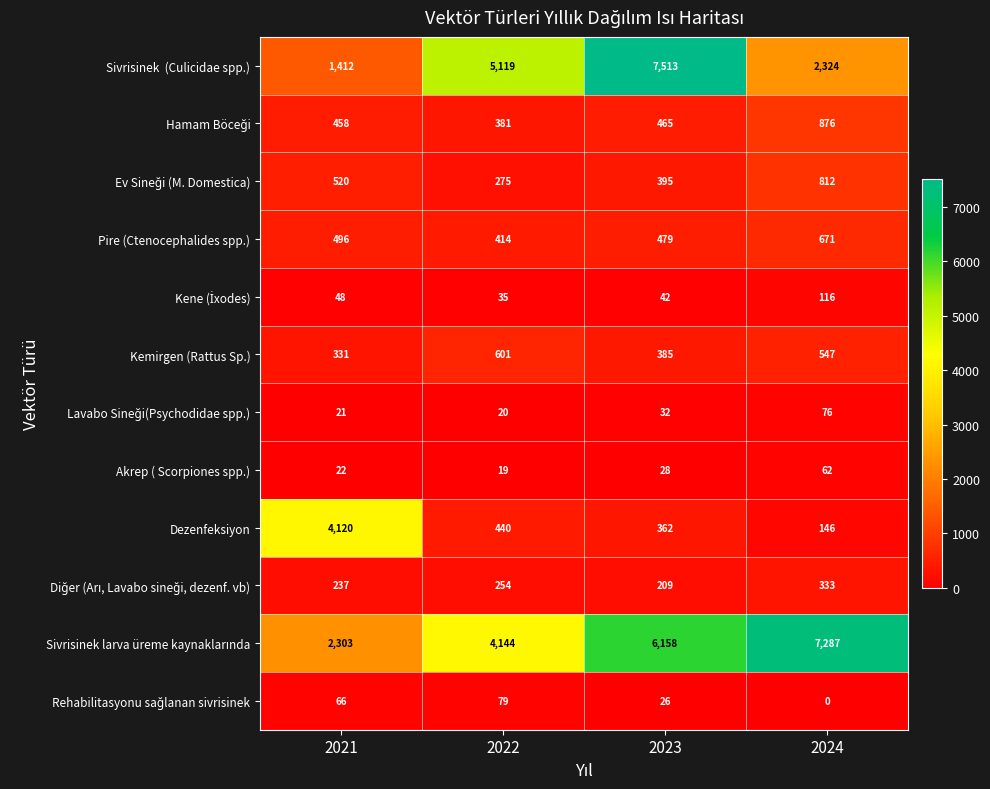

What is the sum of the Dezenfeksiyon values at 2021 and 2024?

4266